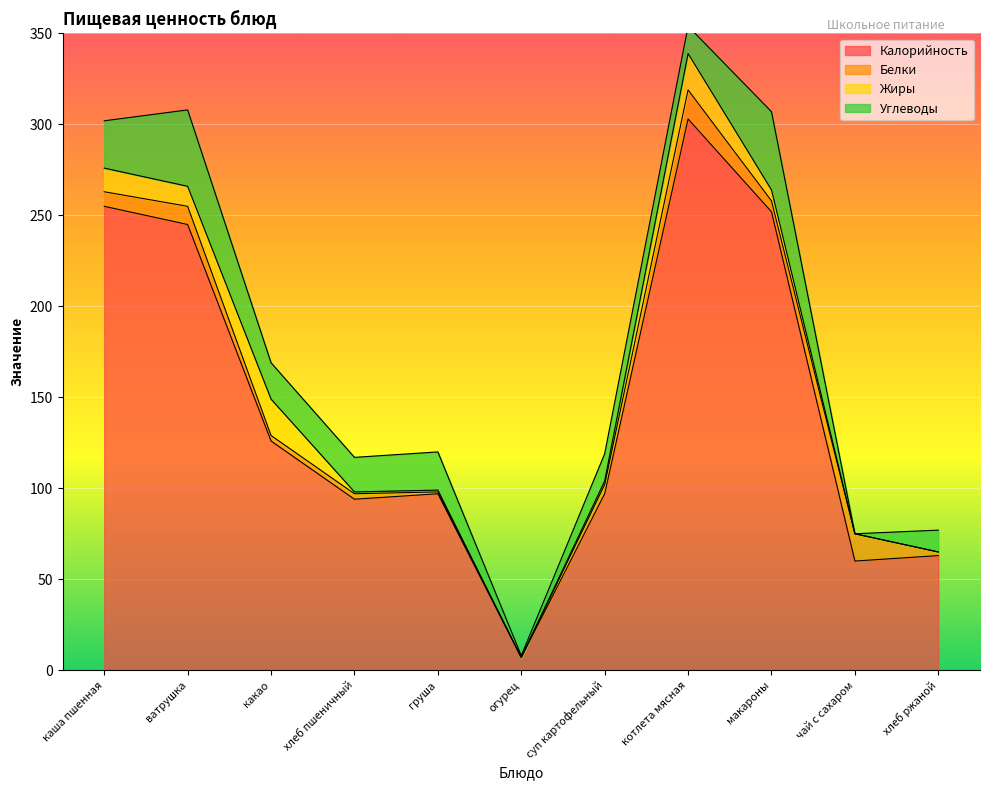

What are all the series names shown in the legend?

Калорийность, Белки, Жиры, Углеводы